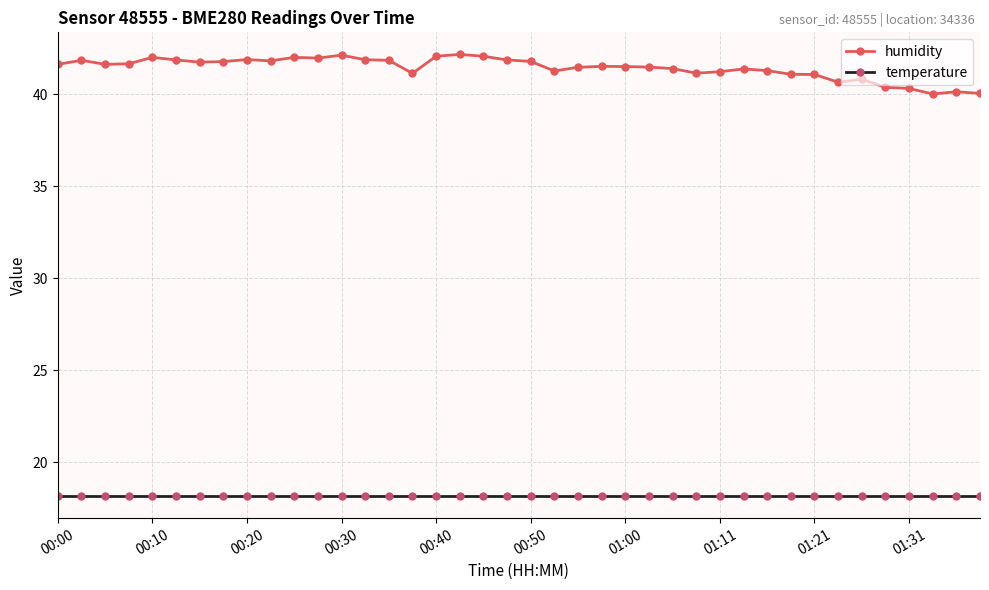

Does the chart display data point markers on the line(s)?

Yes